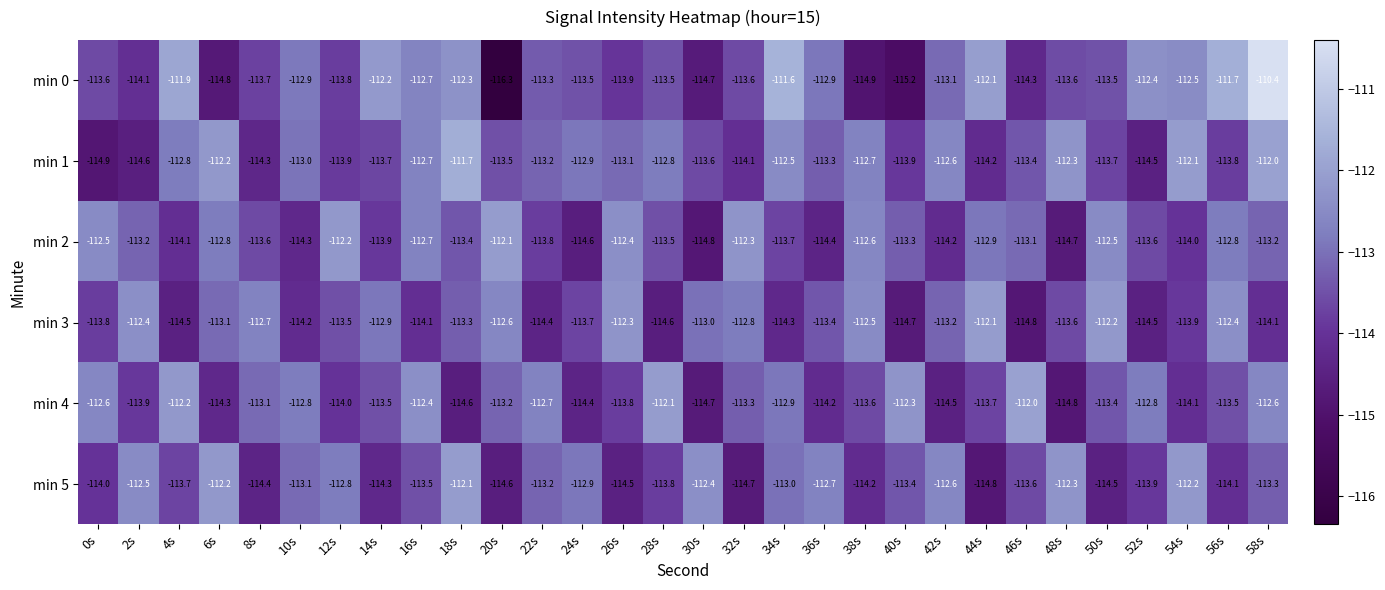

At 8s, list the series in order from smallest to largest.

min 5, min 1, min 0, min 2, min 4, min 3